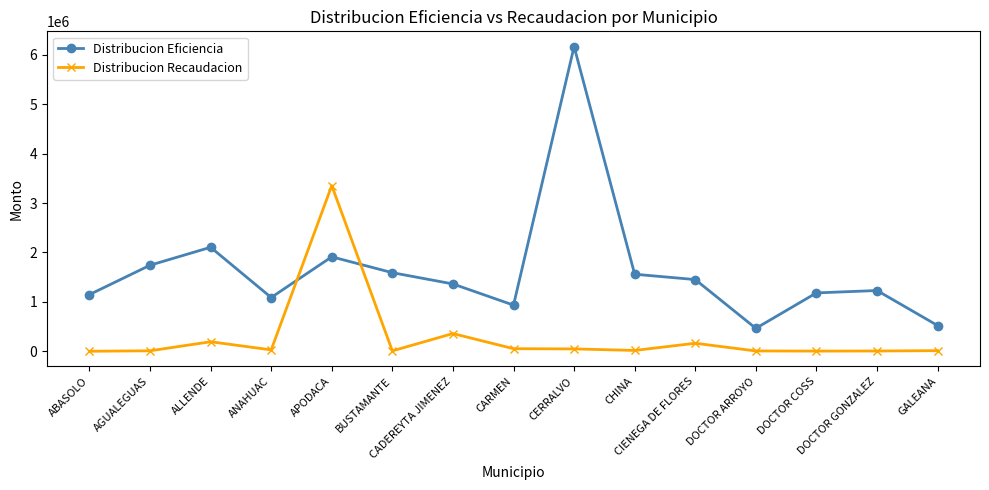

What position from the right is DOCTOR ARROYO?

4